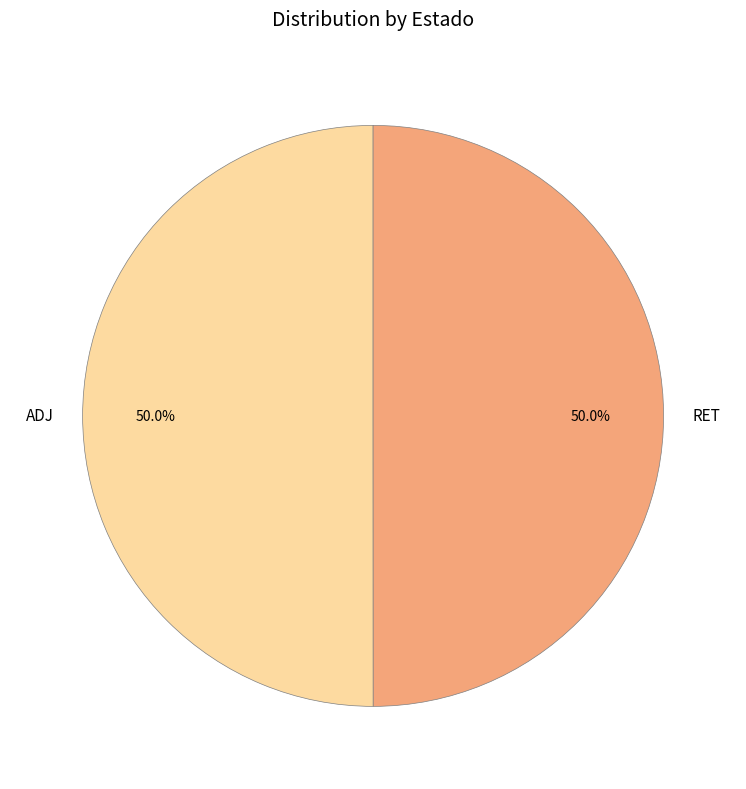

Is it true that RET is 39% of the pie?

False